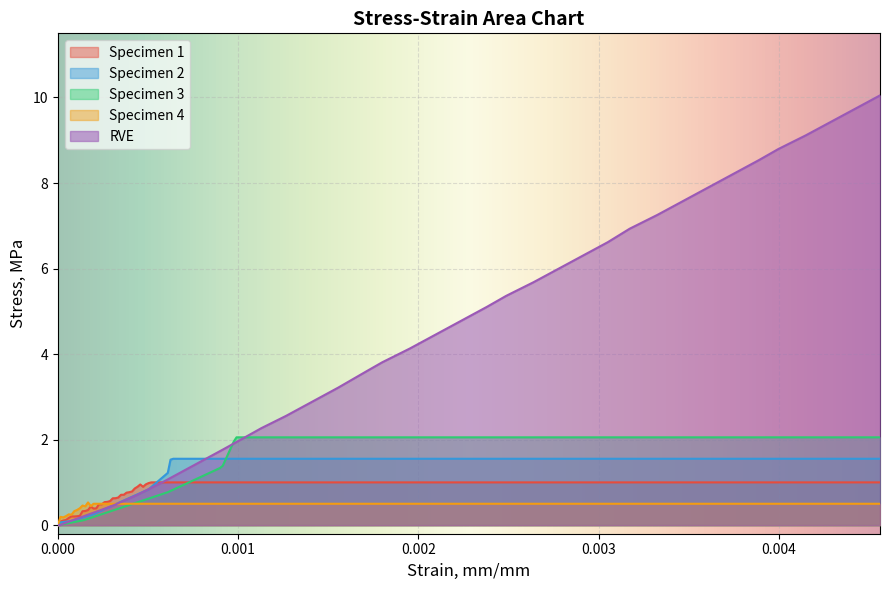

List the series in order of their peak value, highest first.

RVE, Specimen 3, Specimen 2, Specimen 1, Specimen 4